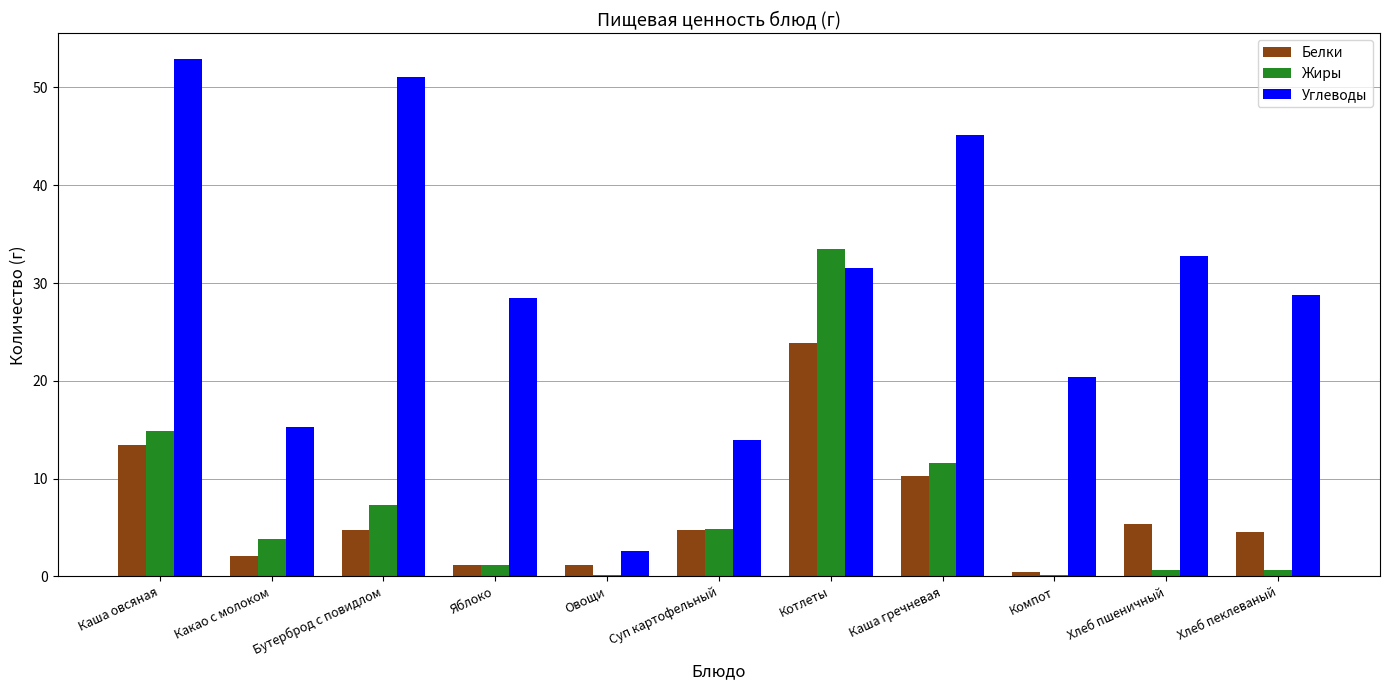

At which label is Жиры closest to 16?

Каша овсяная